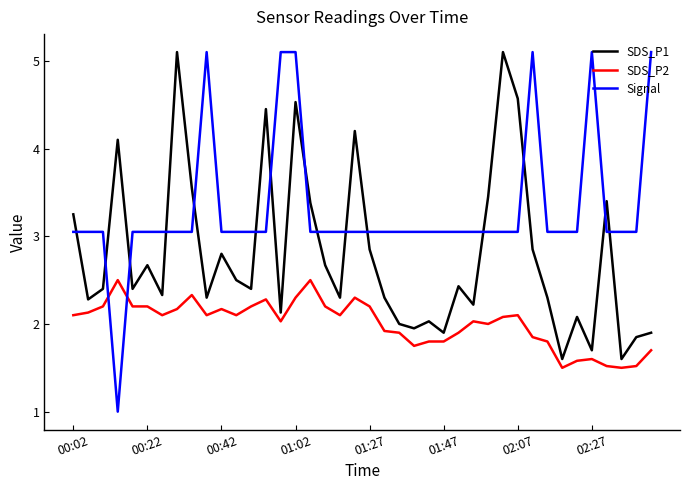

What is the maximum value for SDS_P2?

2.5